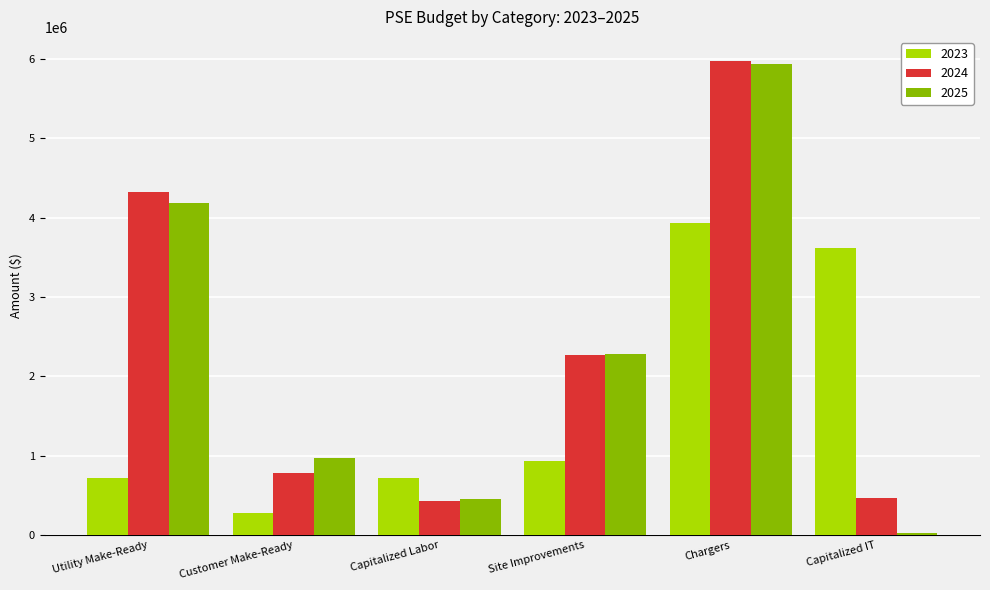

What is the difference between the maximum and minimum values in the 2023 series?

3648562